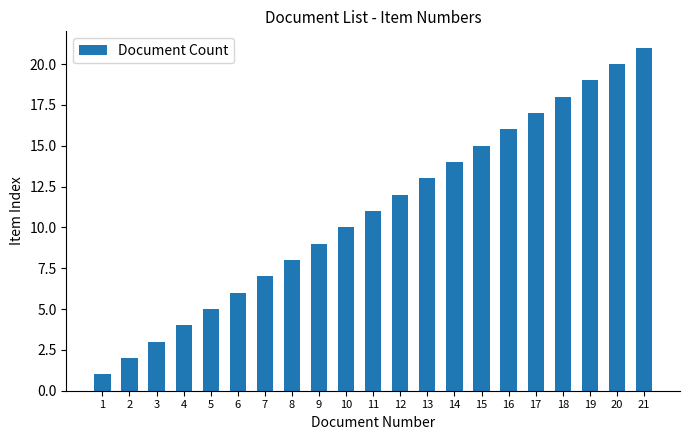

Count the number of categories in the chart.

21